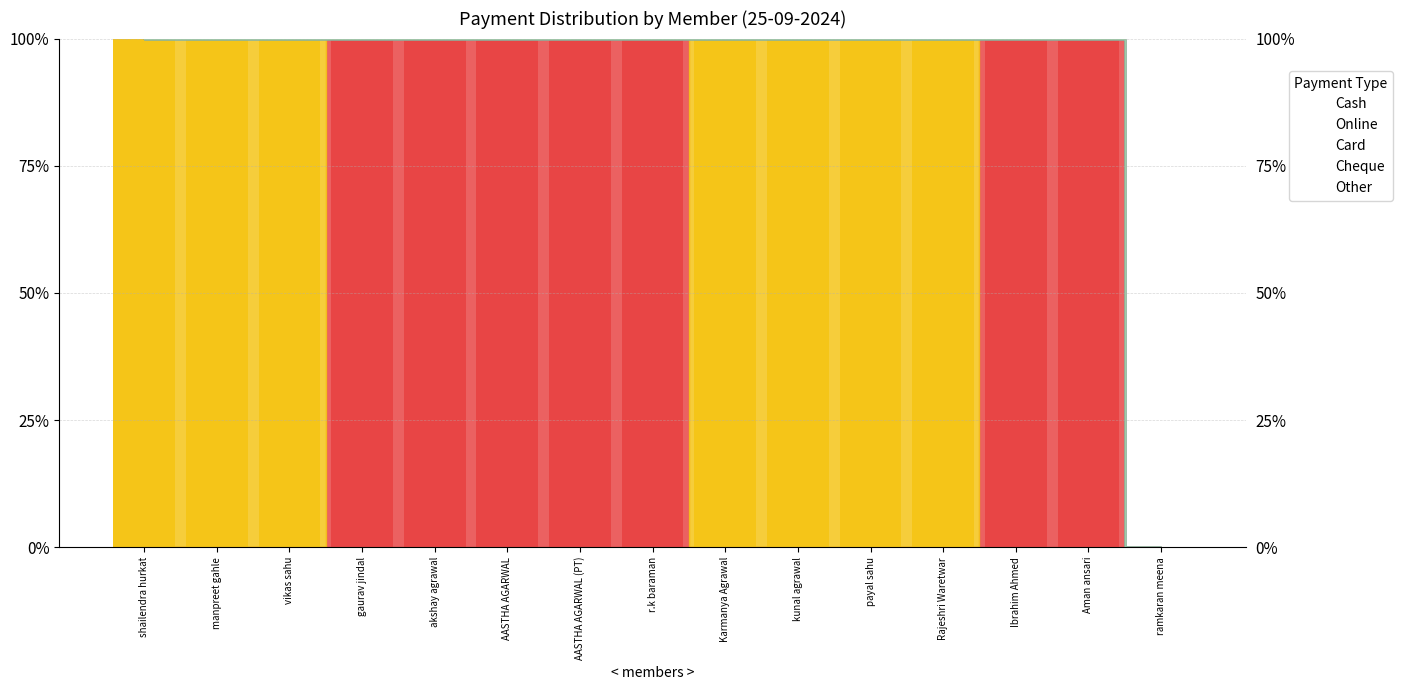

What is the maximum value for Cash?

100